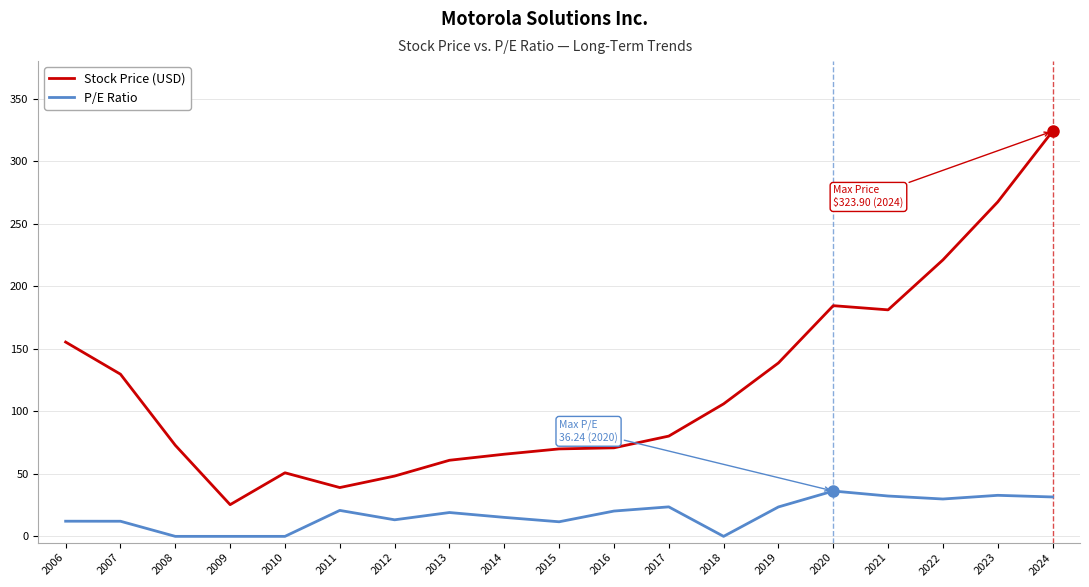

The value of P/E Ratio at 2010 is 18.3. True or false?

False